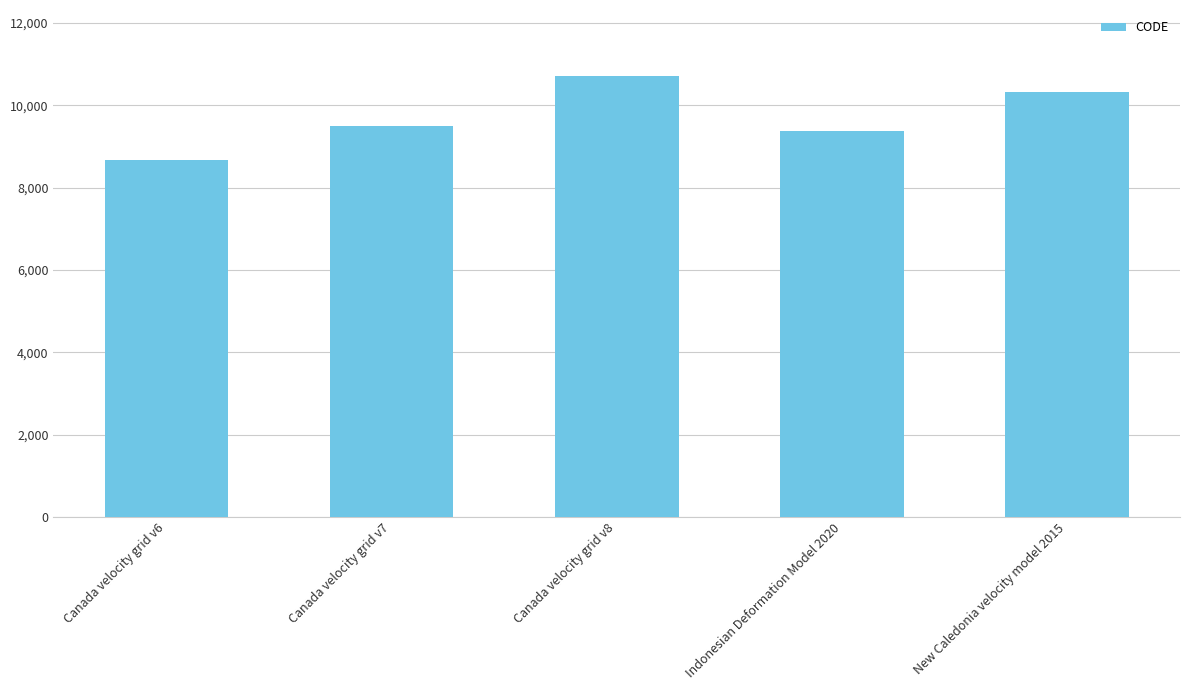

What is the ratio of the value at Canada velocity grid v6 to the value at Indonesian Deformation Model 2020?

0.9